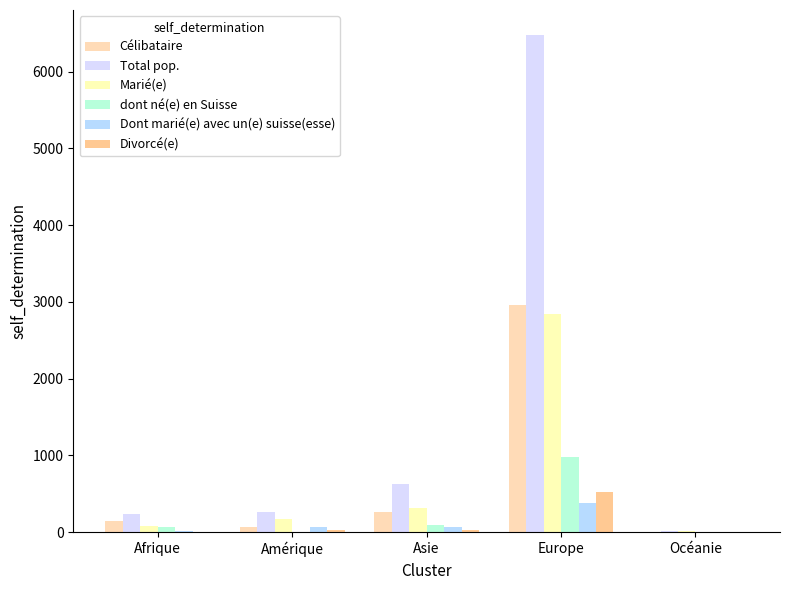

At which category is the sum across all series the highest?

Europe